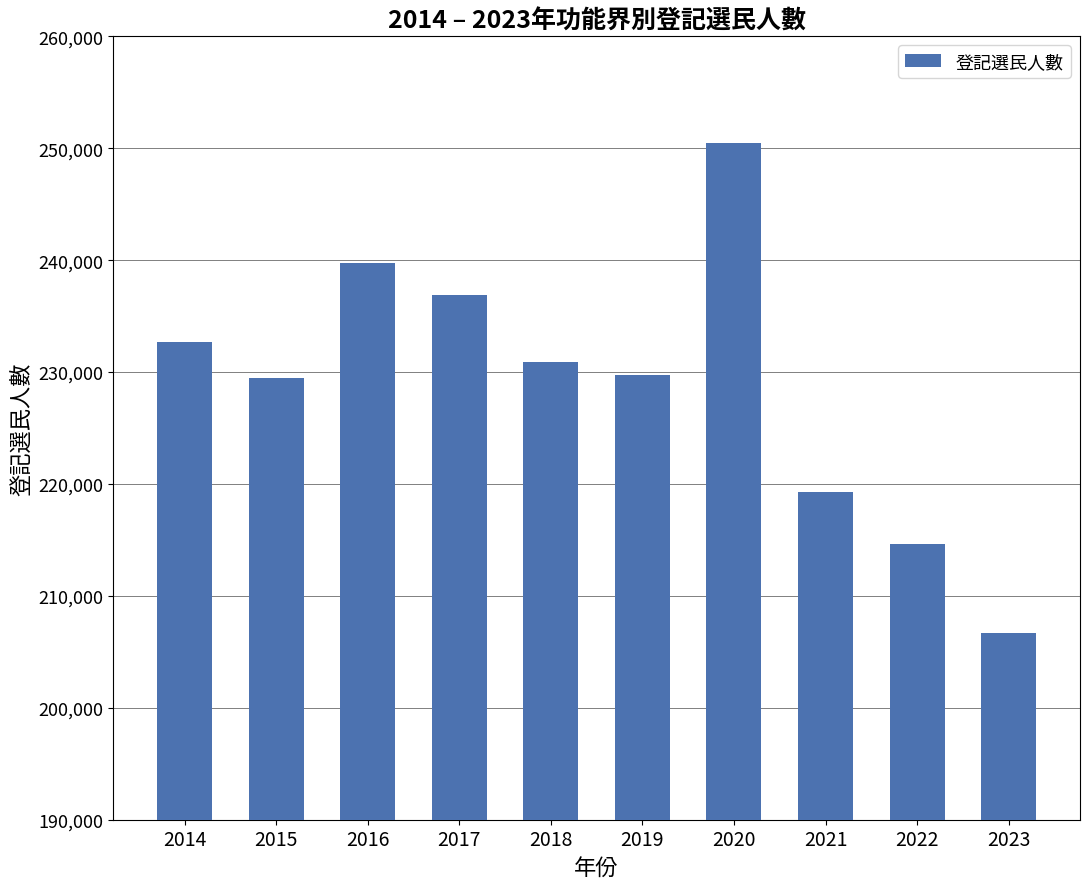

What is the minimum value shown in the chart?

206656